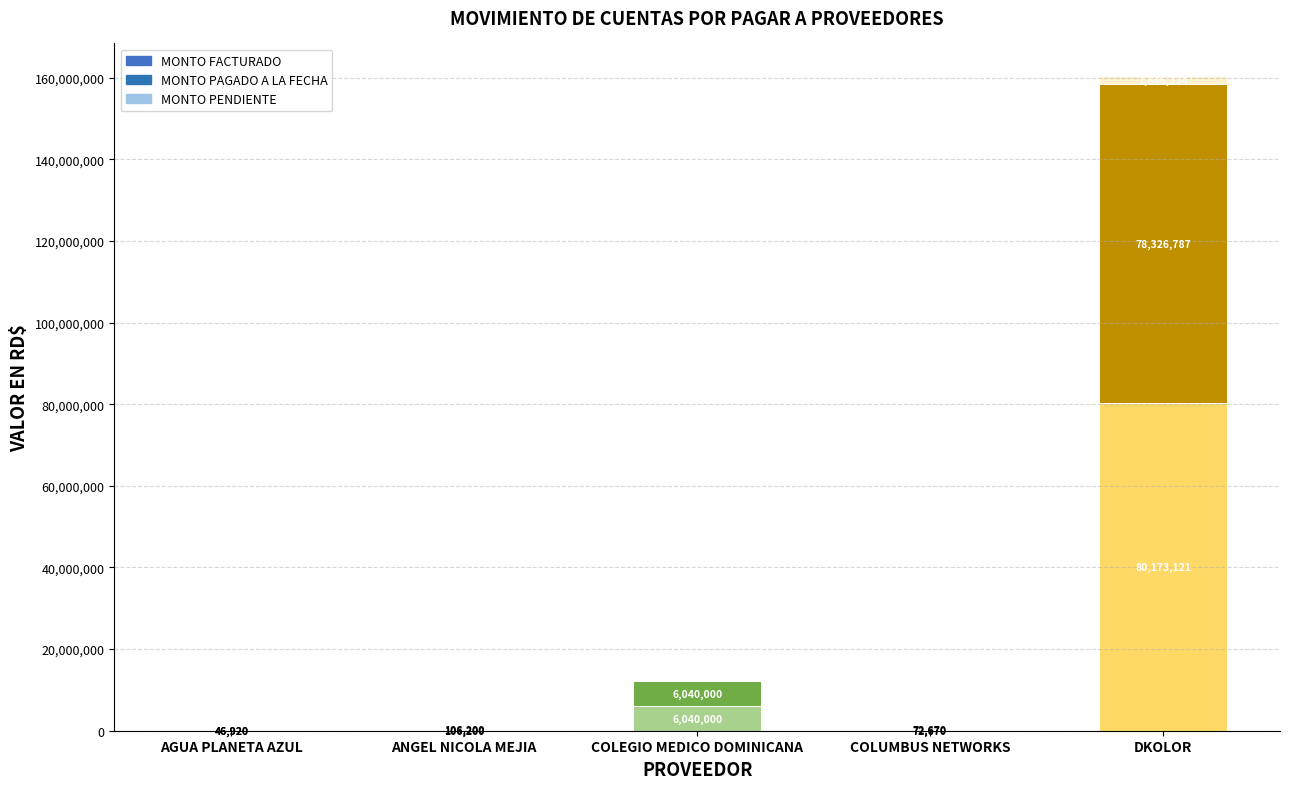

Are the bars horizontal?

No